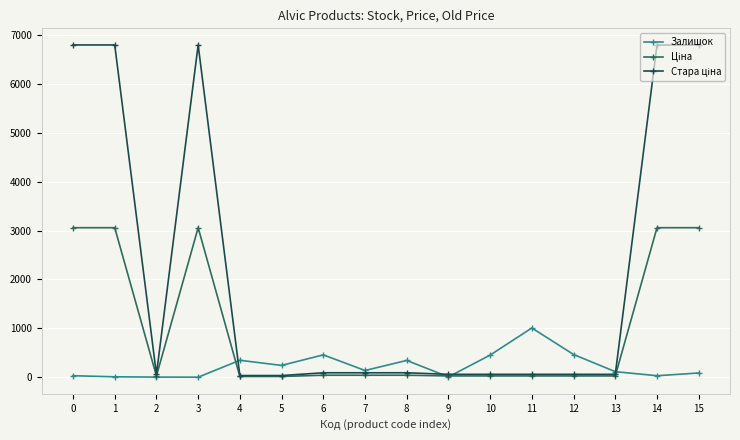

What is the greatest value displayed?

6799.2